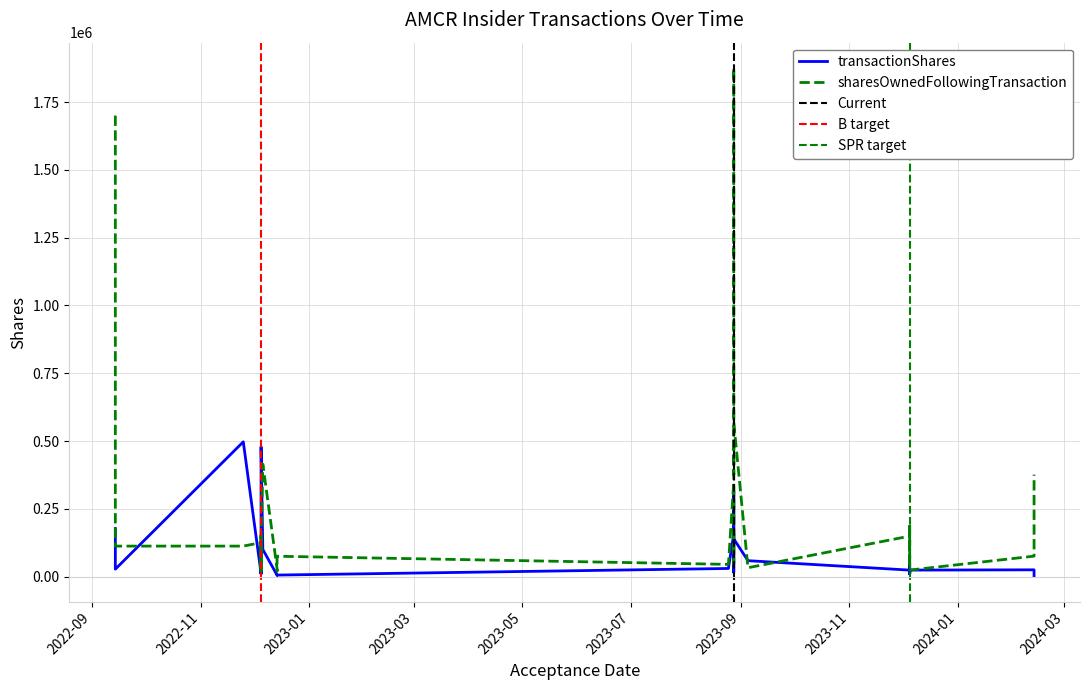

What is the difference between the maximum and second lowest values in the sharesOwnedFollowingTransaction series?

1854841